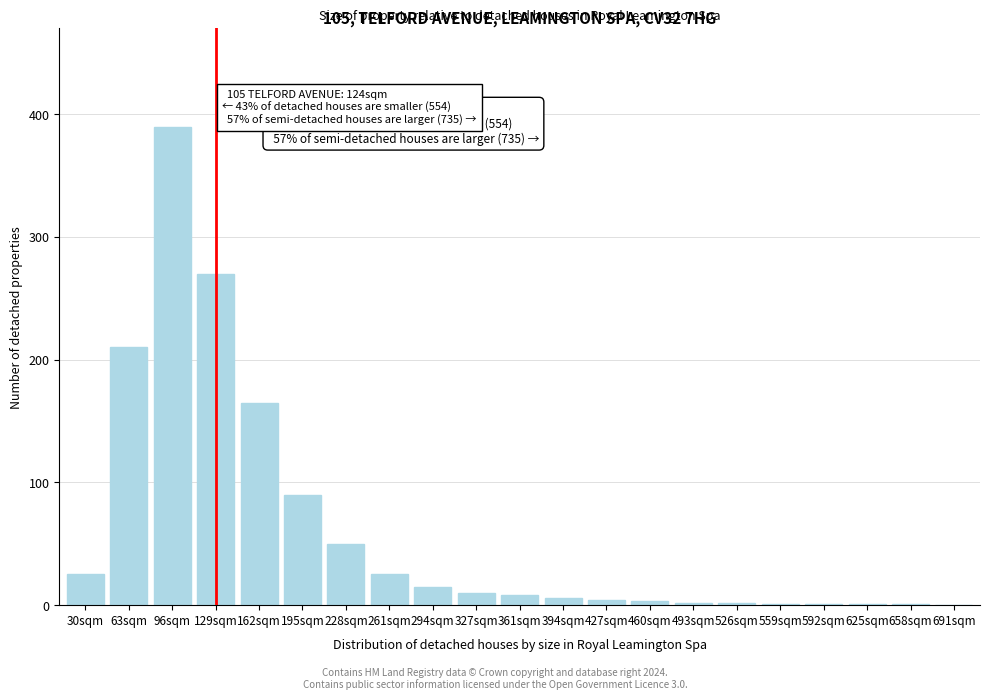

Which category has the highest value across all series?

96sqm